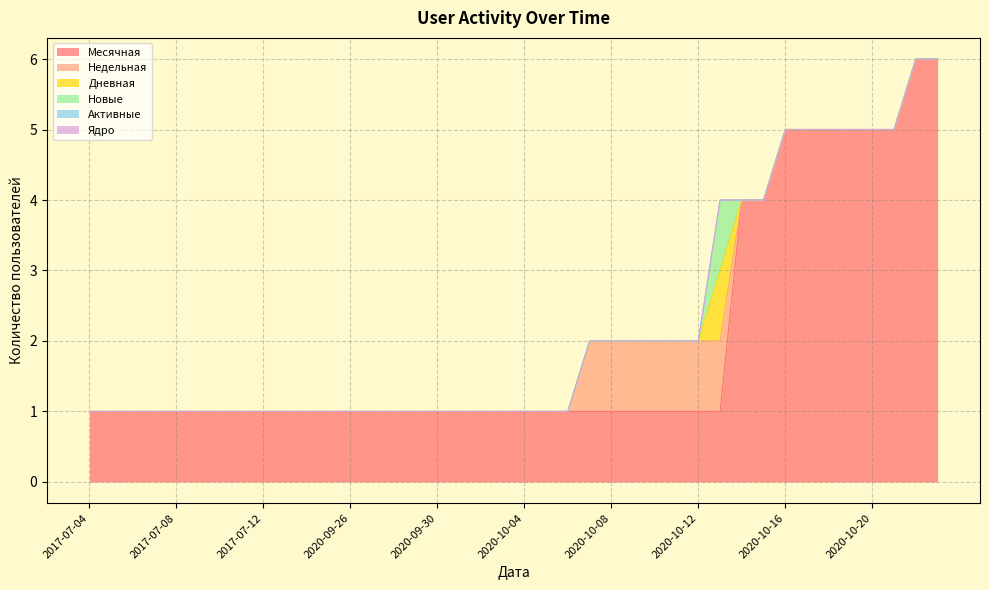

At 2017-07-12, list the series in order from smallest to largest.

Недельная, Дневная, Новые, Активные, Ядро, Месячная